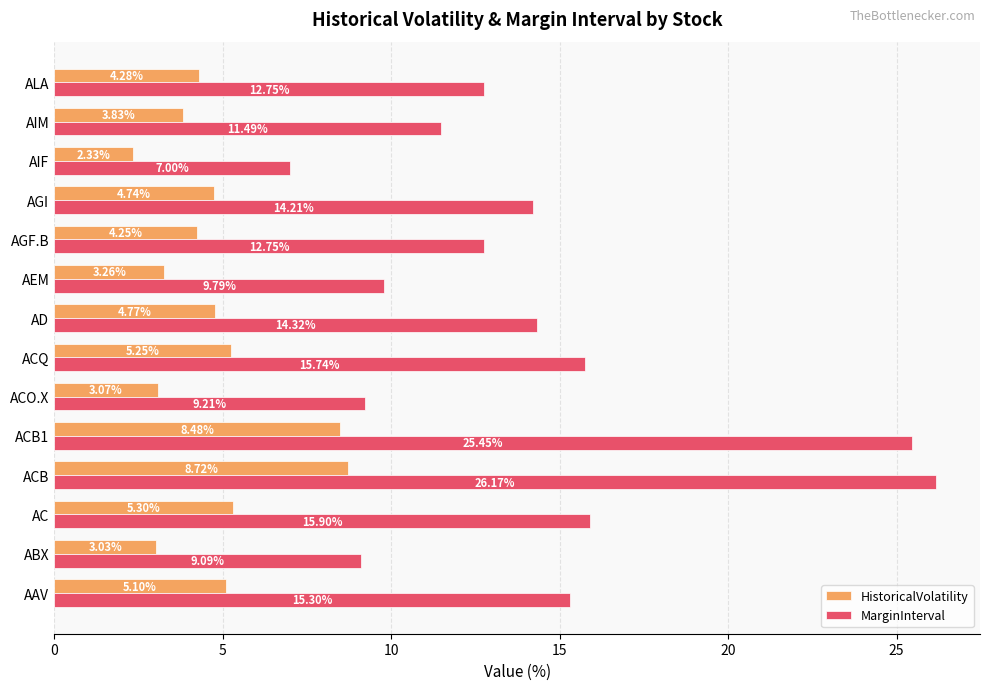

What are all the series names shown in the legend?

HistoricalVolatility, MarginInterval